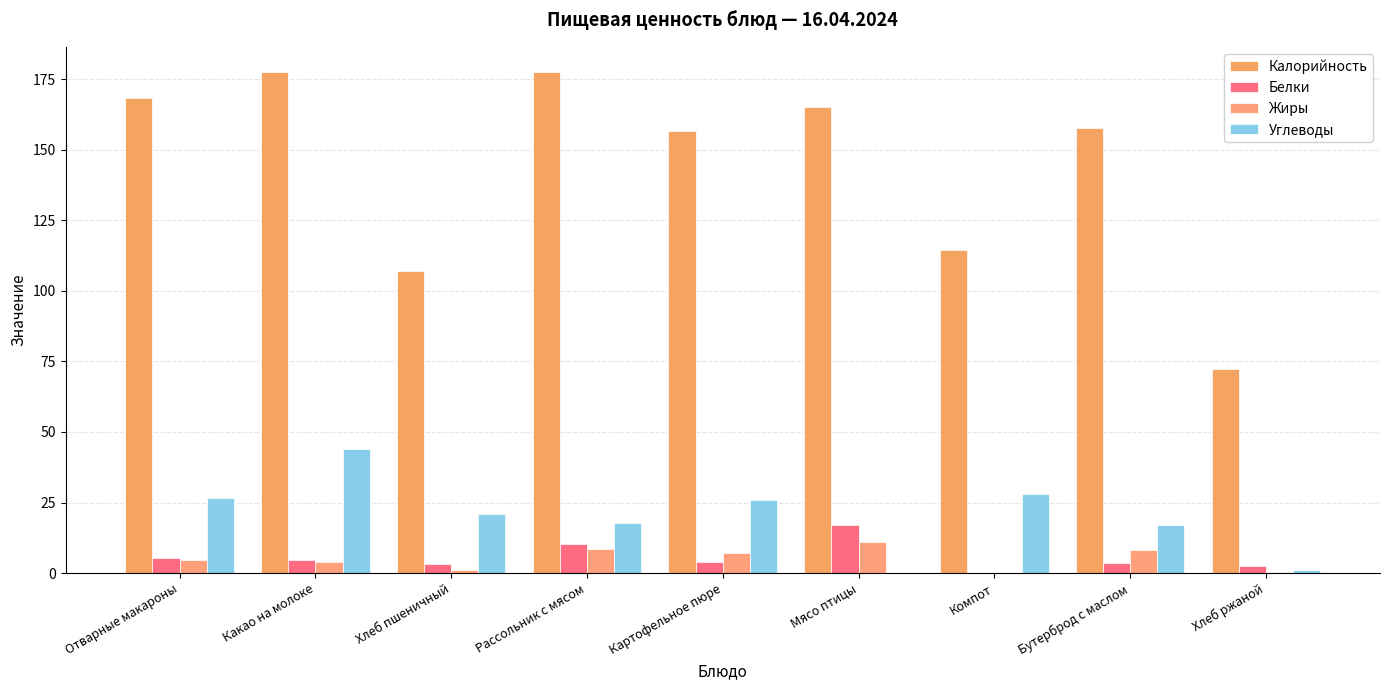

What is the difference between the second highest and minimum values in the Калорийность series?

105.0